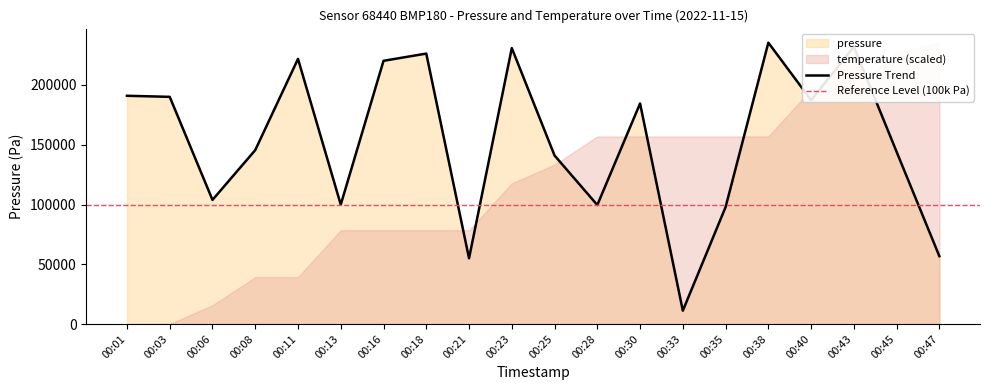

Reading left to right, extract all data points from this chart.

190971.8	190082.0	103855.4	145513.0	221841.4	99891.6	220225.8	226278.2	55000.2	230893.2	141001.8	99583.2	184532.0	11177.4	97840.4	235407.2	187315.6	231950.6	144053.2	56756.8